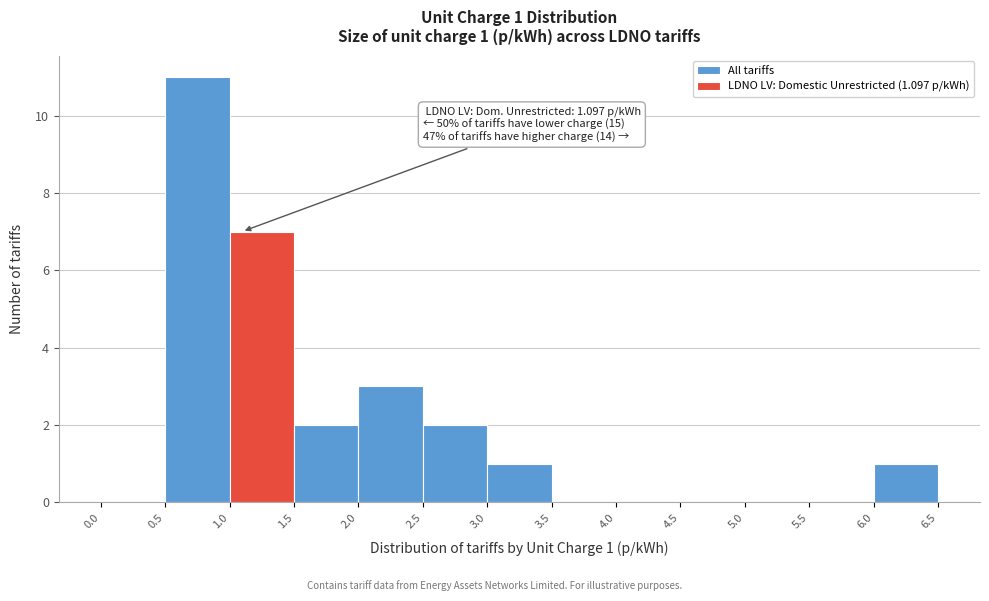

Which range on the x-axis has the tallest bar?

0.5 to 1.0